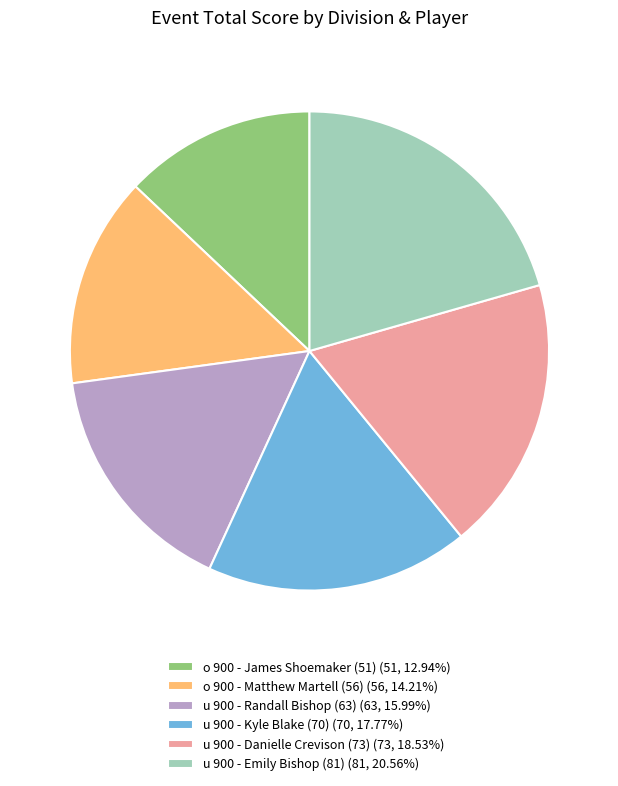

Does o 900 - James Shoemaker (51) represent more than half of the total?

No